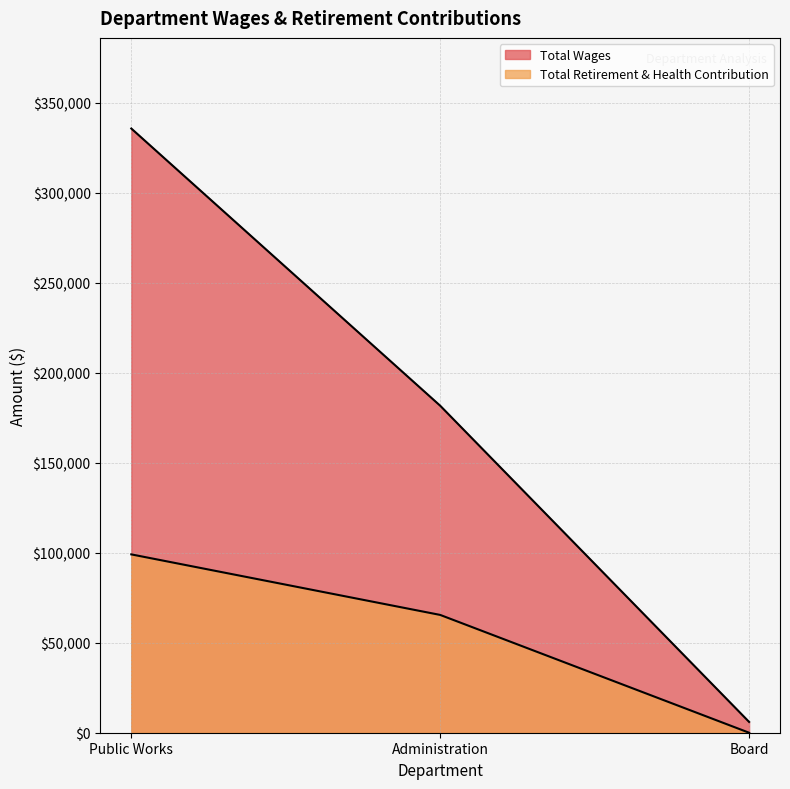

At which category is the sum across all series the highest?

Public Works